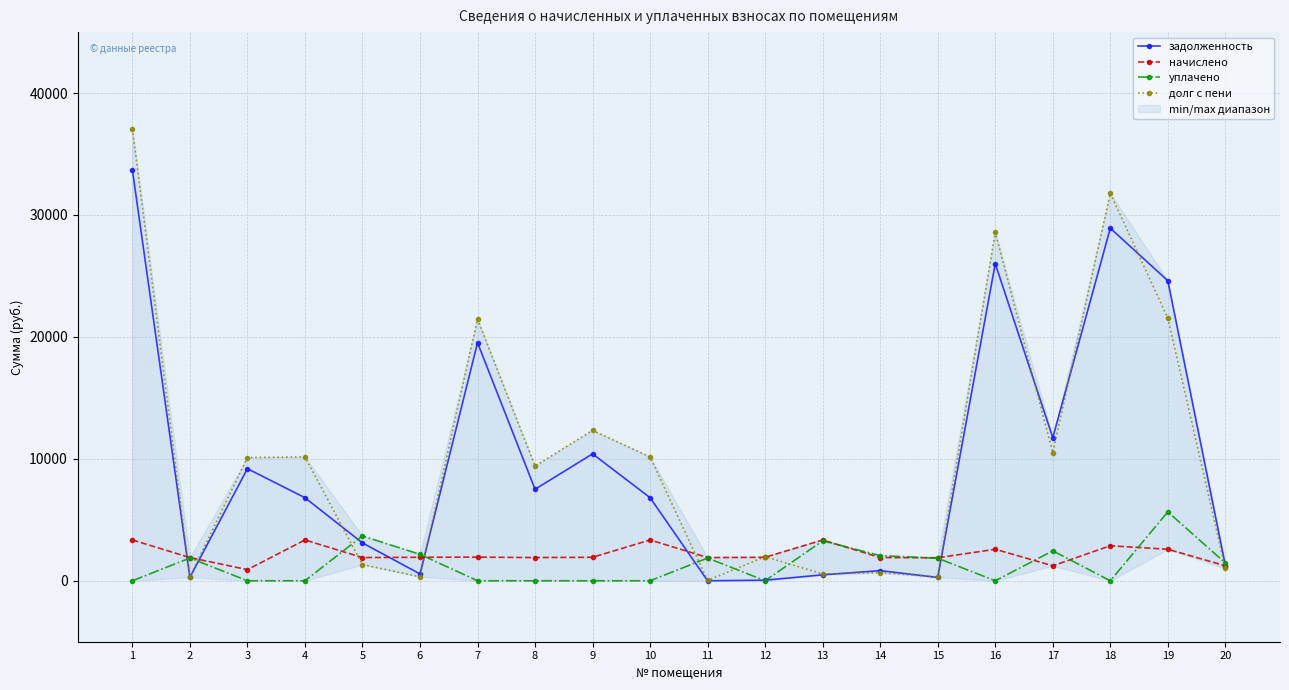

At which category does начислено reach its first local peak?

4